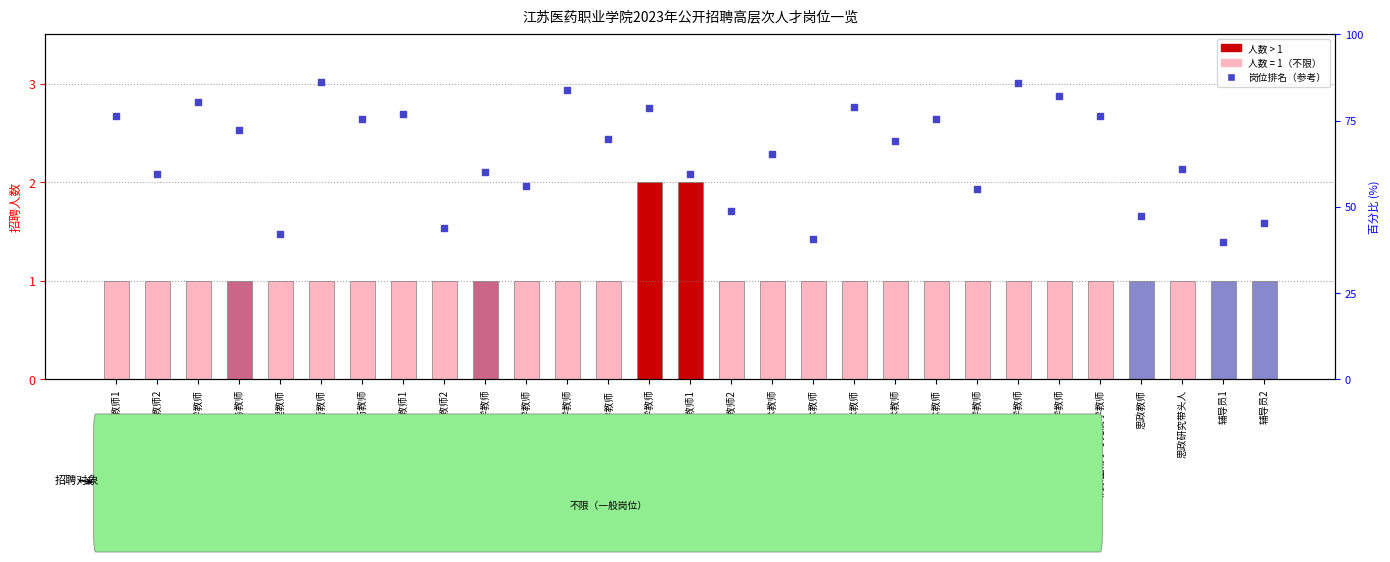

Is the value of 岗位排名（参考） at 放射治疗技术教师 greater than the value of 人数 at 口腔临床医学教师?

Yes